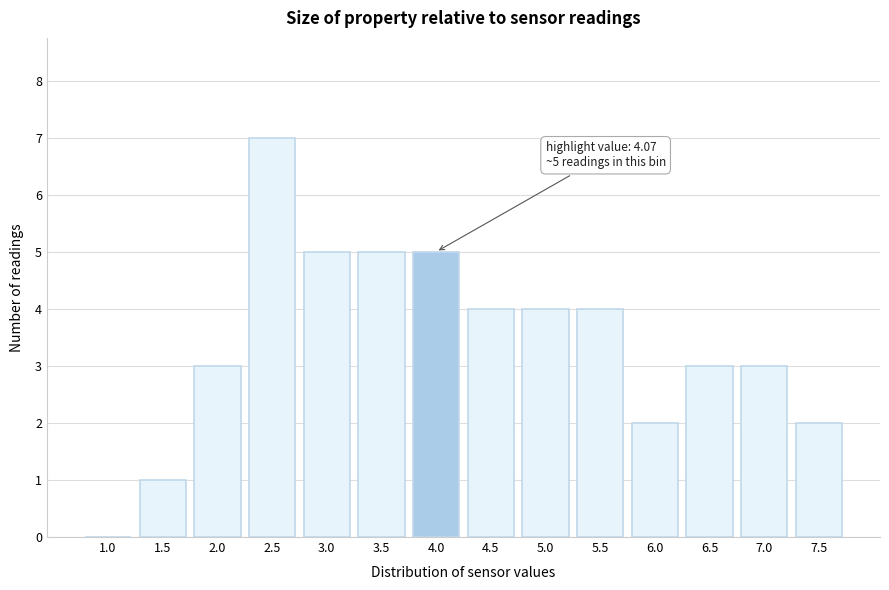

Reading left to right, transcribe all the data shown in this chart.

1.0=0	1.5=1	2.0=3	2.5=7	3.0=5	3.5=5	4.0=5	4.5=4	5.0=4	5.5=4	6.0=2	6.5=3	7.0=3	7.5=2